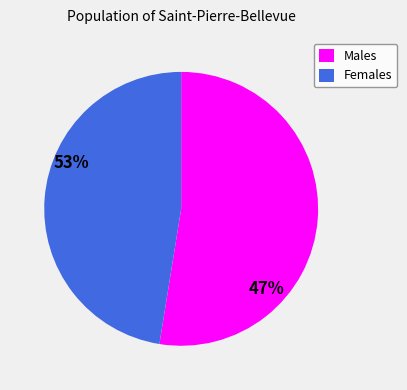

Is it true that Males is 53% of the pie?

True